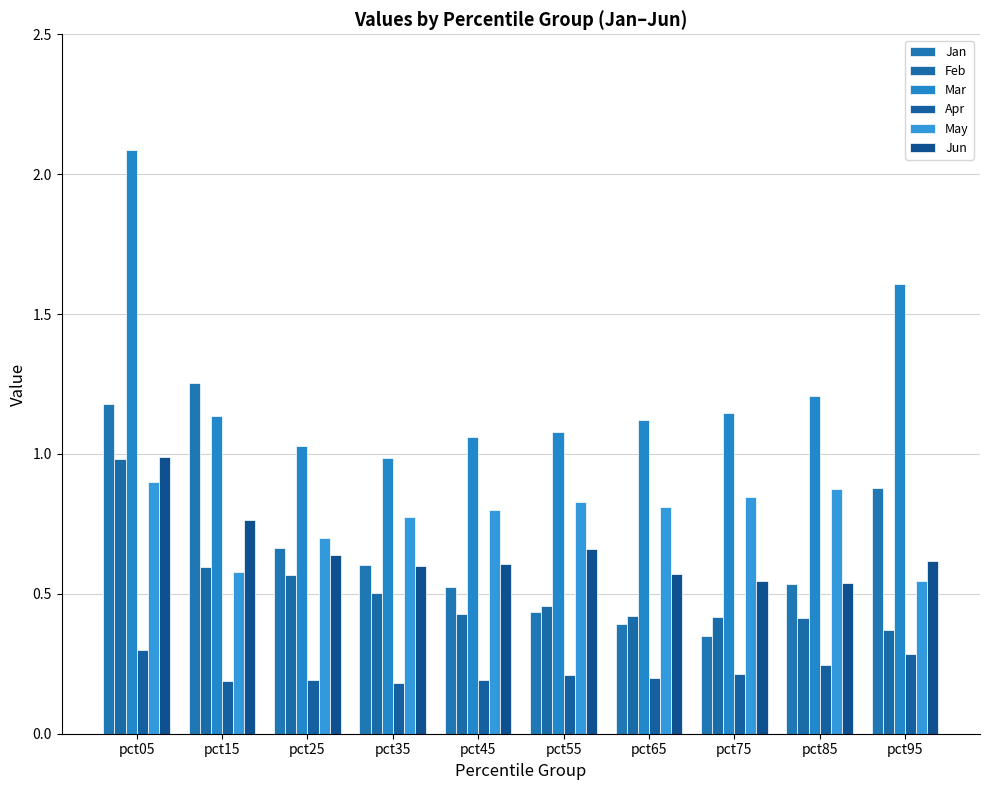

What is the value of the Jan bar at the 3rd from the left?

0.7